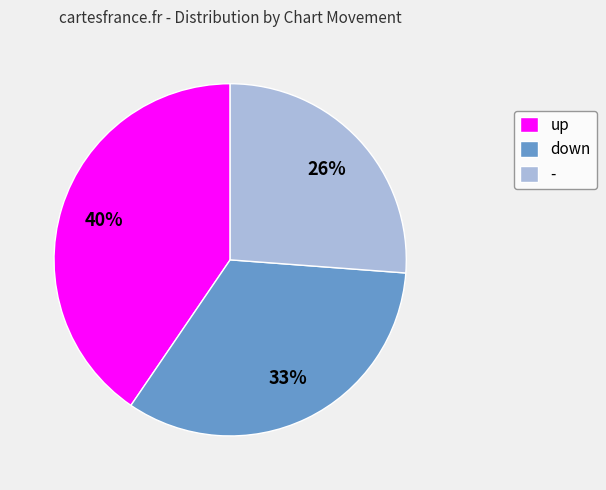

To the nearest percent, what portion does - represent?

26%